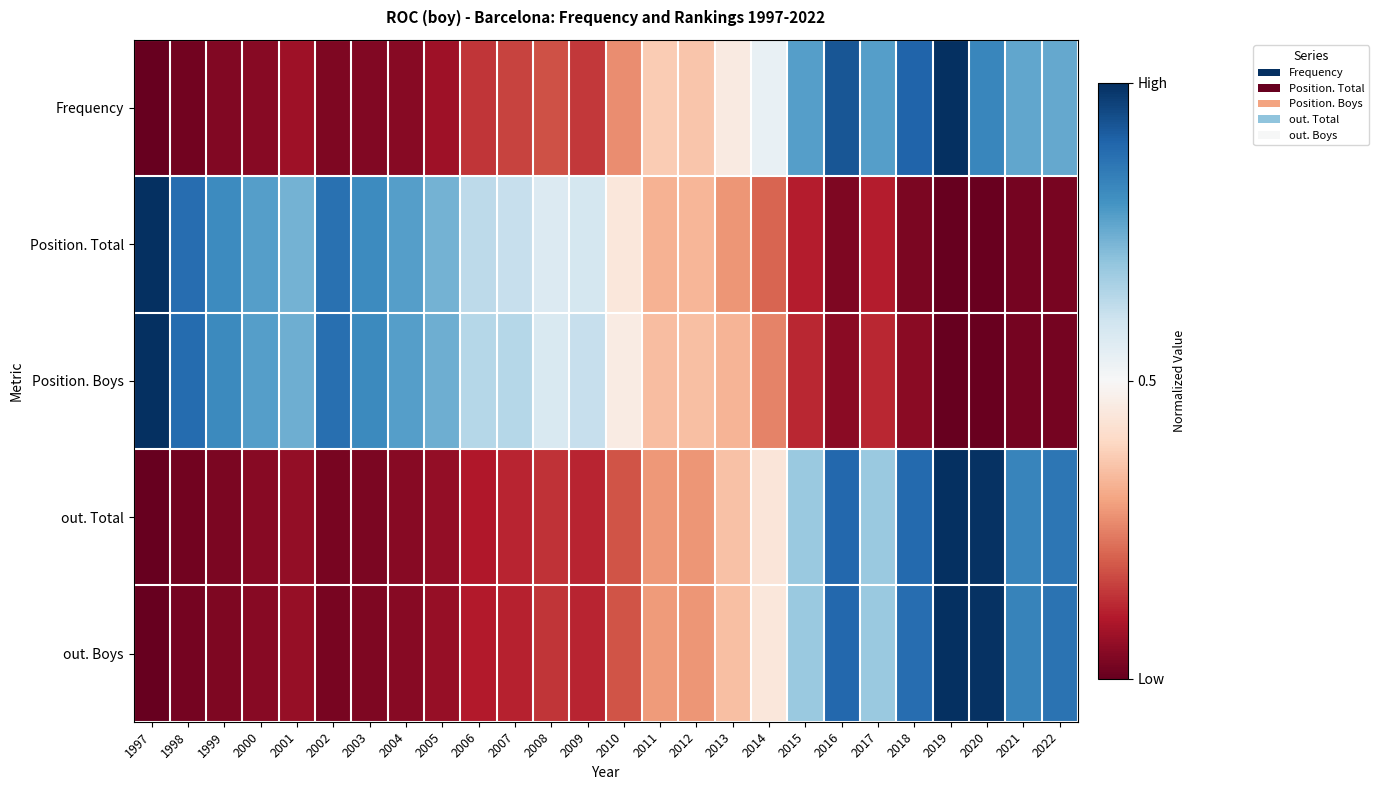

At how many categories does at least one series exceed 0?

26